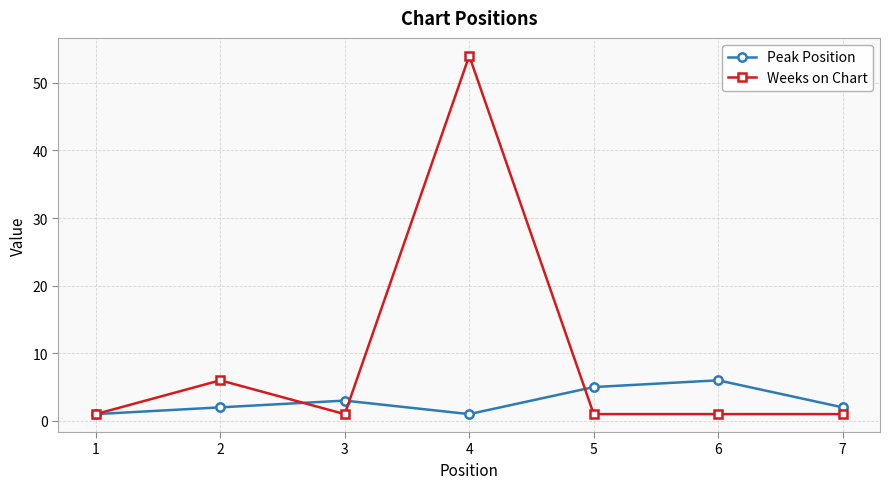

Which series has the largest range (max minus min)?

Weeks on Chart